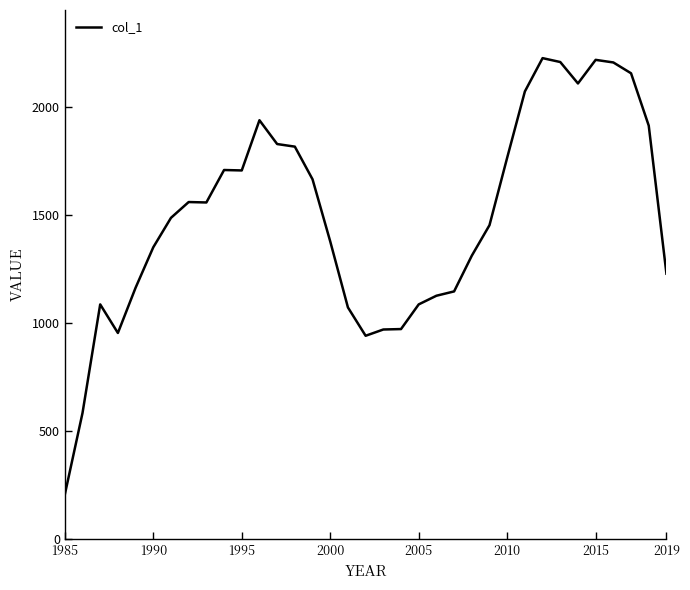

What is the difference between the maximum and minimum values?

2017